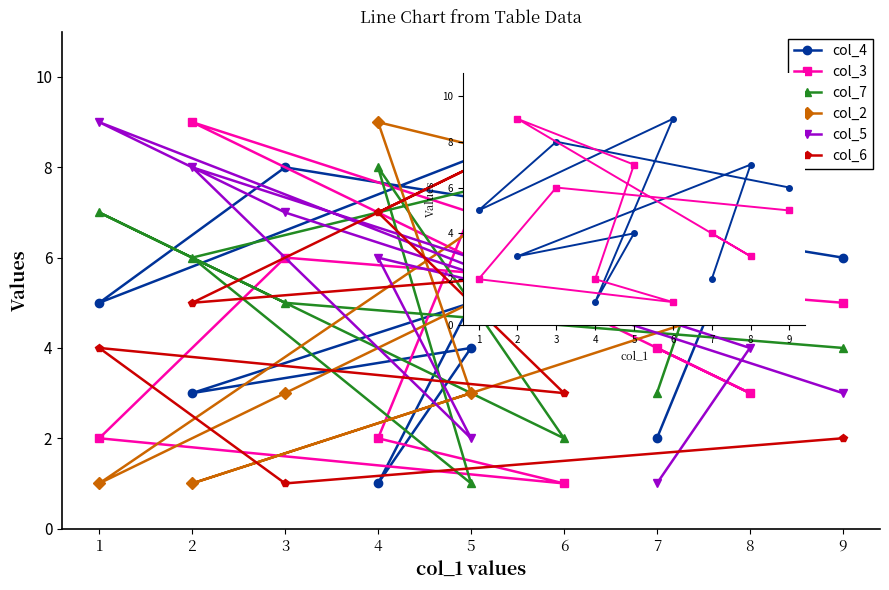

How many categories are shown in the chart?

9